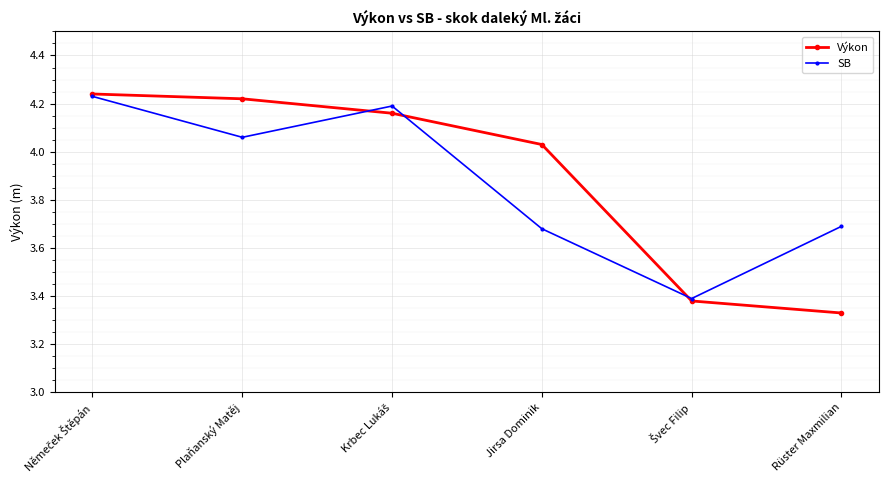

At how many categories does at least one series exceed 3?

6